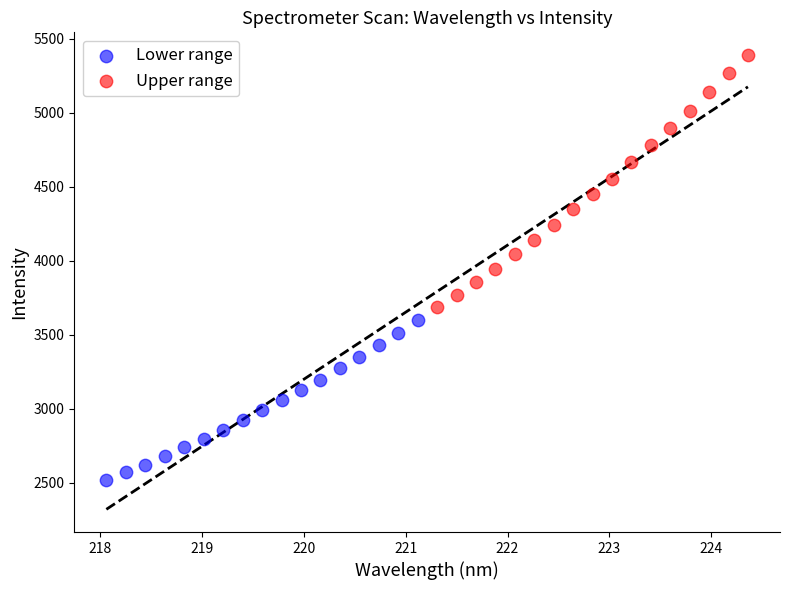

Which series has the widest spread of Y values?

Upper range